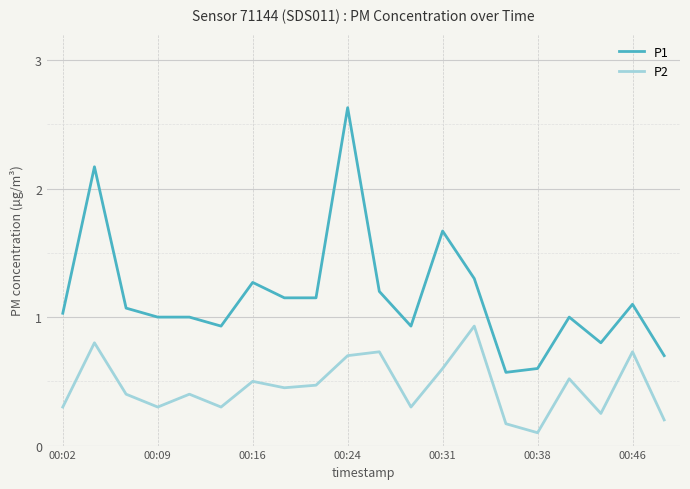

List the series in order of their peak value, highest first.

P1, P2